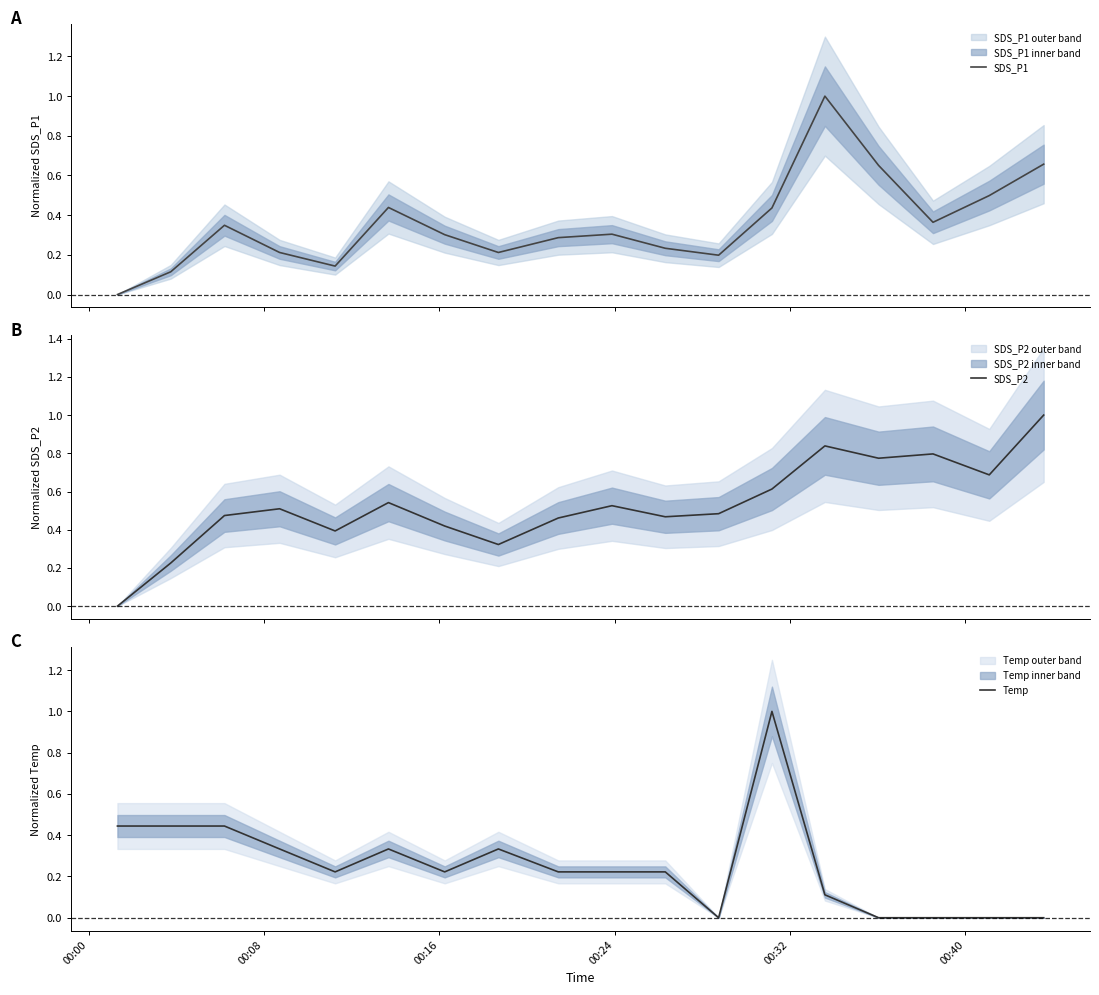

True or false: SDS_P1 has a value of 0.5 at 6.

False